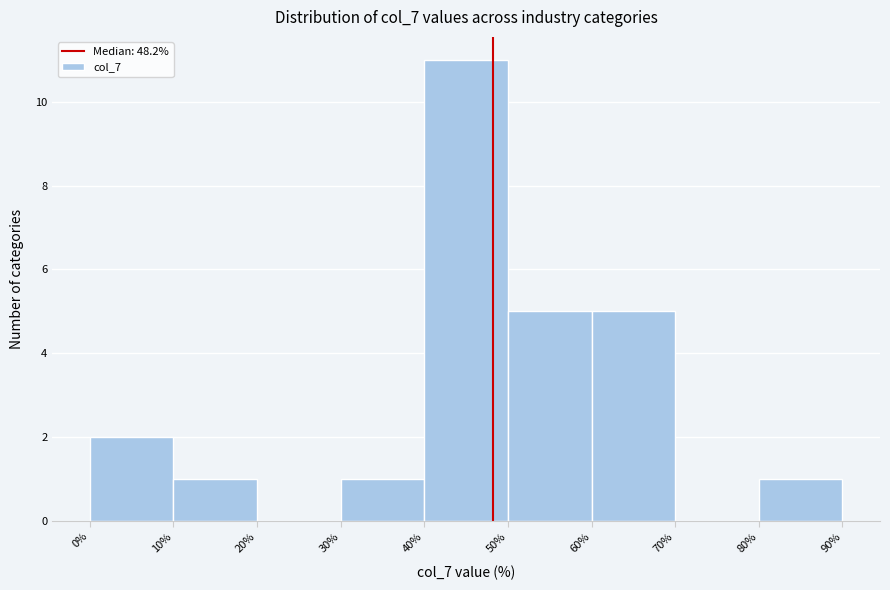

Reading left to right, transcribe this chart: for each bar, give the range it covers on the x-axis and its height. The values are not printed on the chart, so give them approximately, as read against the axis.

0% to 10%: 2
10% to 20%: 1
20% to 30%: 0
30% to 40%: 1
40% to 50%: 11
50% to 60%: 5
60% to 70%: 5
70% to 80%: 0
80% to 90%: 1